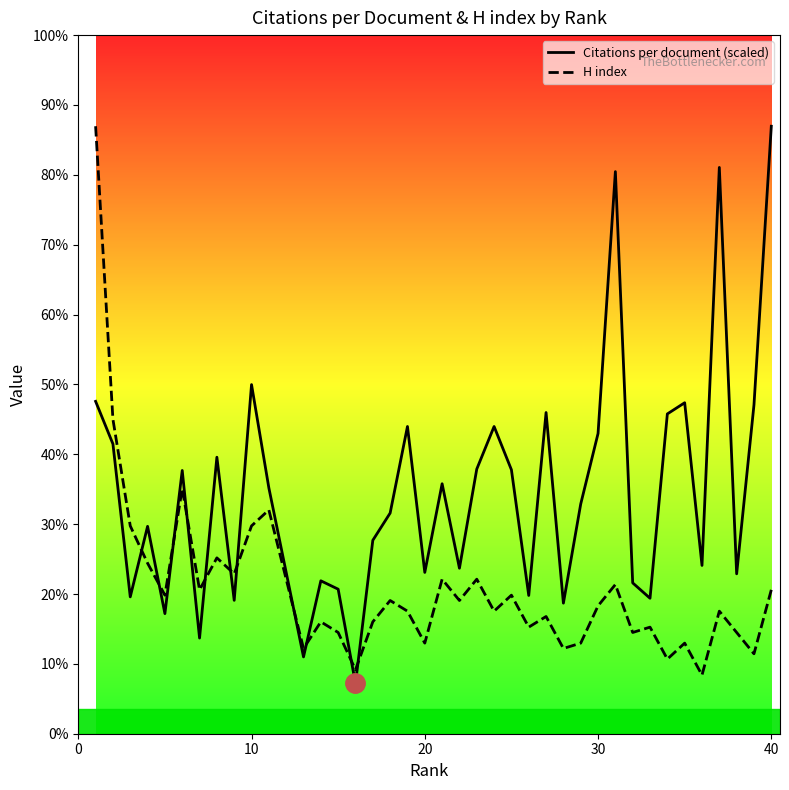

How many lines are shown in the chart?

2